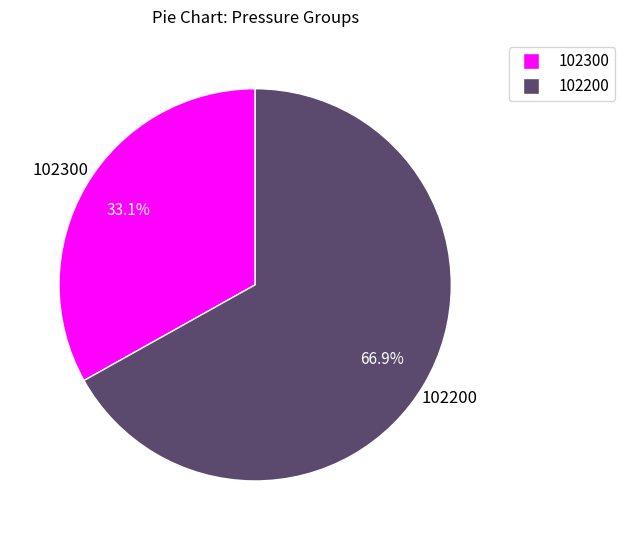

Is there any slice that represents more than half of the pie?

Yes